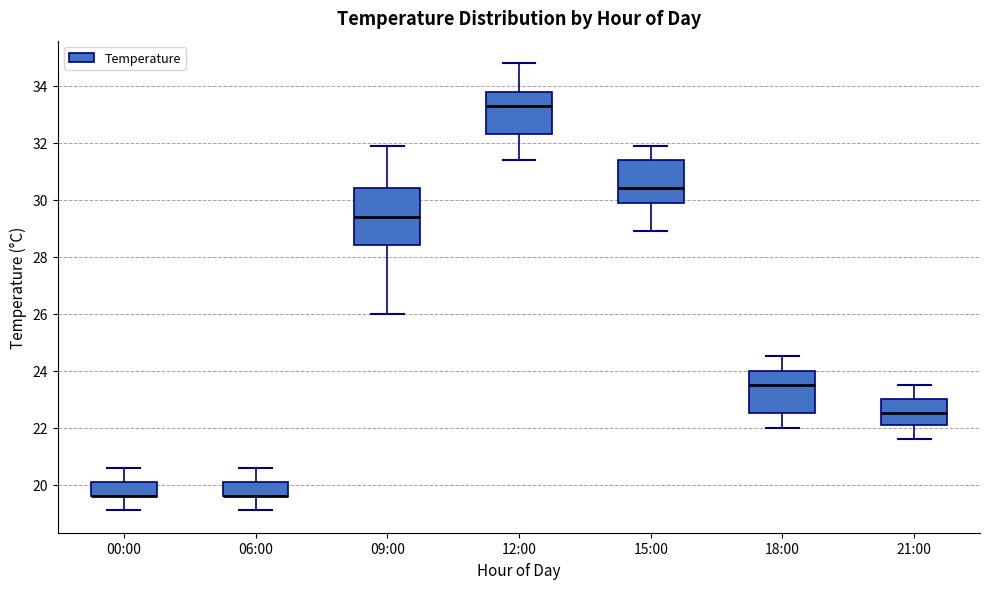

Reading left to right, read every box against the y-axis: the position of its median line, the range the box covers, and the ends of its whiskers. The values are not printed on the chart, so give them approximately, as read against the axis.

00:00: median 19.6 (drawn on the box's lower edge), box 19.6 to 20.2, whiskers 19.2 to 20.6
06:00: median 19.6 (drawn on the box's lower edge), box 19.6 to 20.2, whiskers 19.2 to 20.6
09:00: median 29.4, box 28.4 to 30.4, whiskers 26.0 to 32.0
12:00: median 33.4, box 32.4 to 33.8, whiskers 31.4 to 34.8
15:00: median 30.4, box 30.0 to 31.4, whiskers 29.0 to 32.0
18:00: median 23.6, box 22.6 to 24.0, whiskers 22.0 to 24.6
21:00: median 22.6, box 22.2 to 23.0, whiskers 21.6 to 23.6